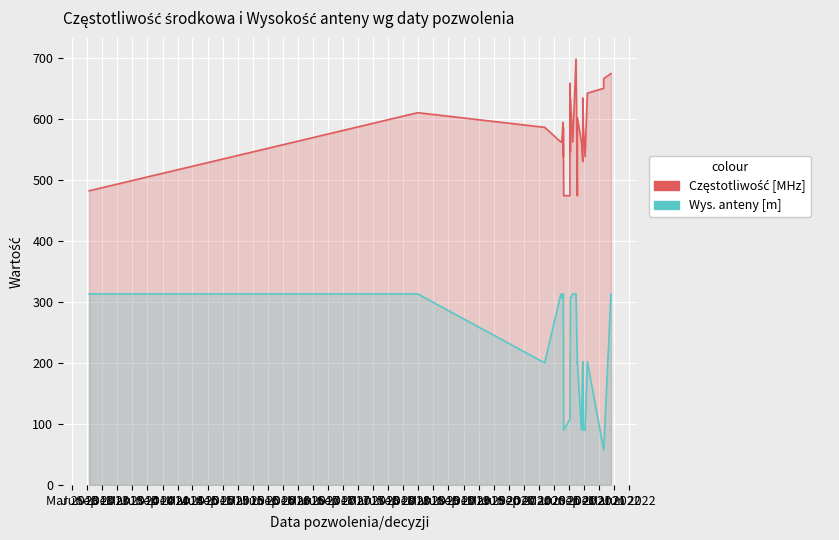

What is the label of the 38th point from the left?

Jun 2022